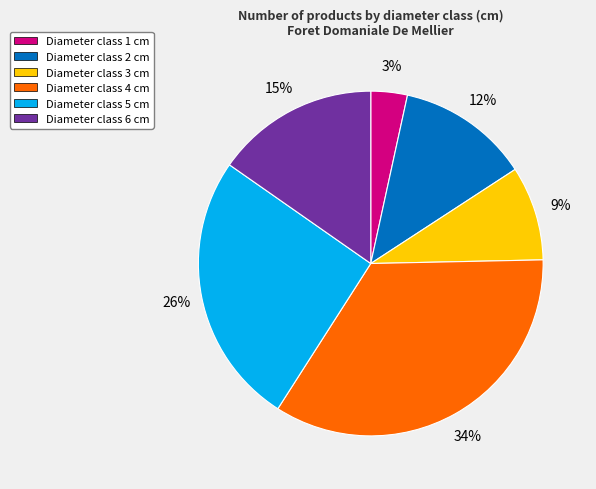

Which has a higher value, Diameter class 2 cm or Diameter class 4 cm?

Diameter class 4 cm